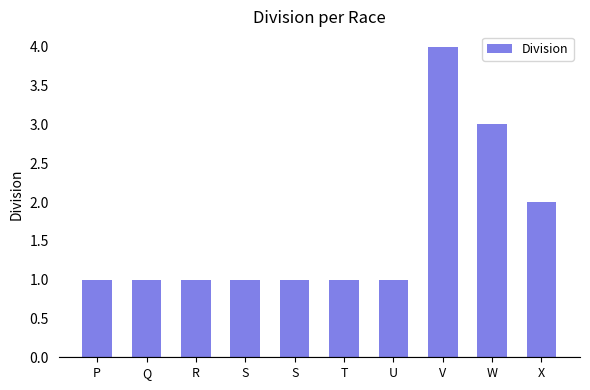

What is the difference between the maximum and minimum values?

3